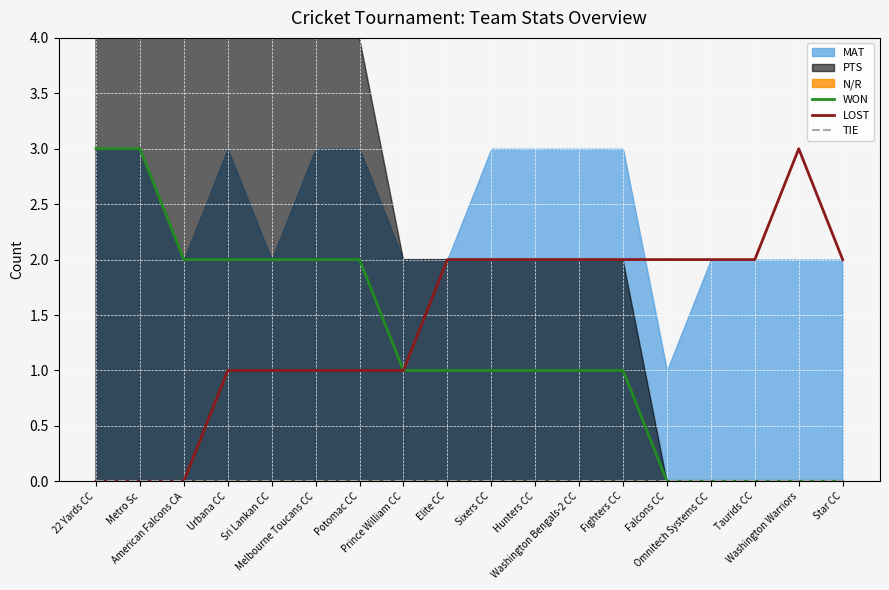

True or false: WON and LOST cross at least once.

False